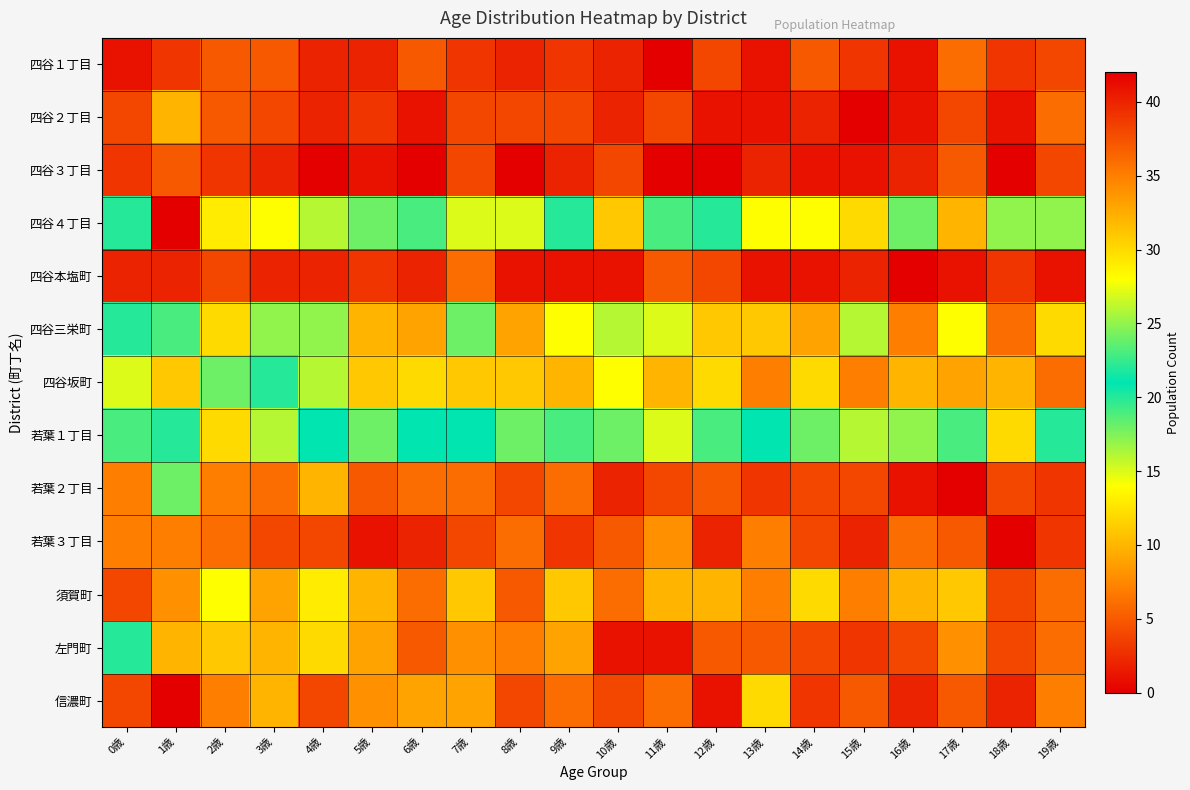

At which category is the sum across all series the highest?

1歳